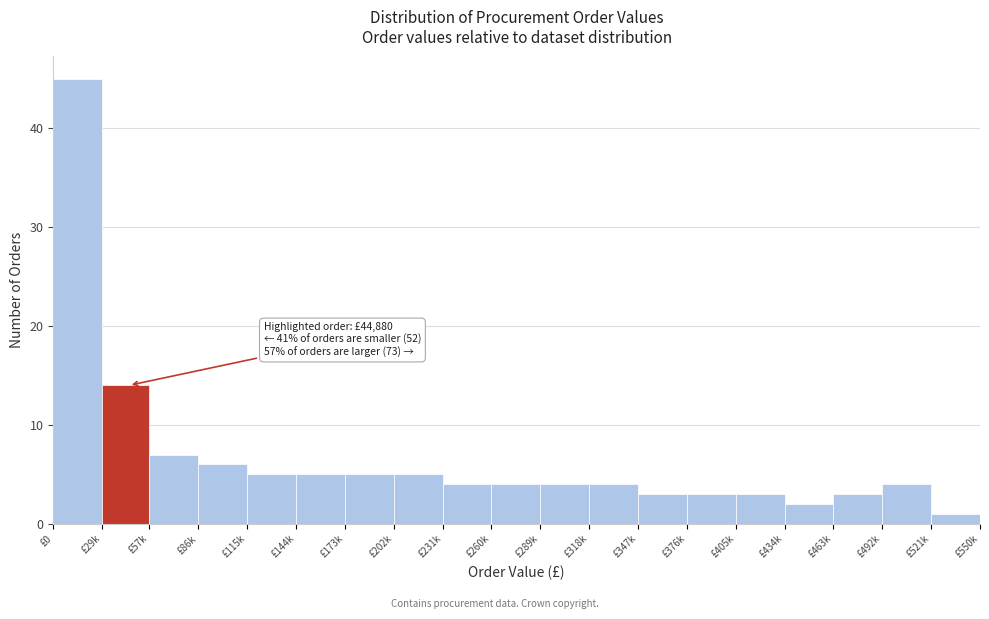

Reading left to right, what are all the values shown in this chart?

£0=45	£29k=14	£57k=7	£86k=6	£115k=5	£144k=5	£173k=5	£202k=5	£231k=4	£260k=4	£289k=4	£318k=4	£347k=3	£376k=3	£405k=3	£434k=2	£463k=3	£492k=4	£521k=1